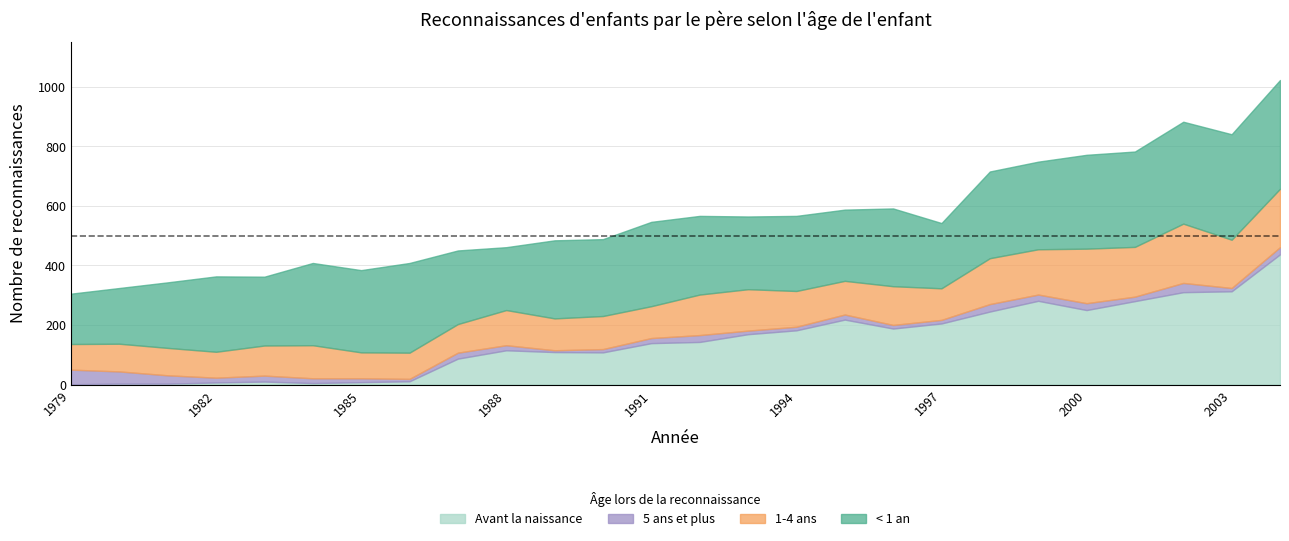

Which series has the largest range (max minus min)?

Avant la naissance